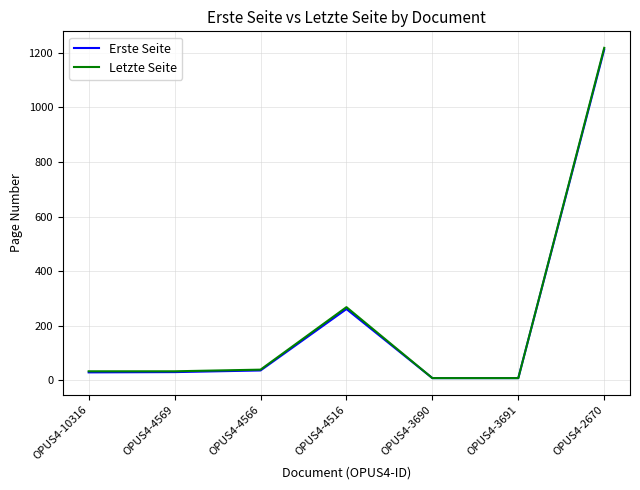

What is the difference between the Letzte Seite values at OPUS4-4566 and OPUS4-3691?

31